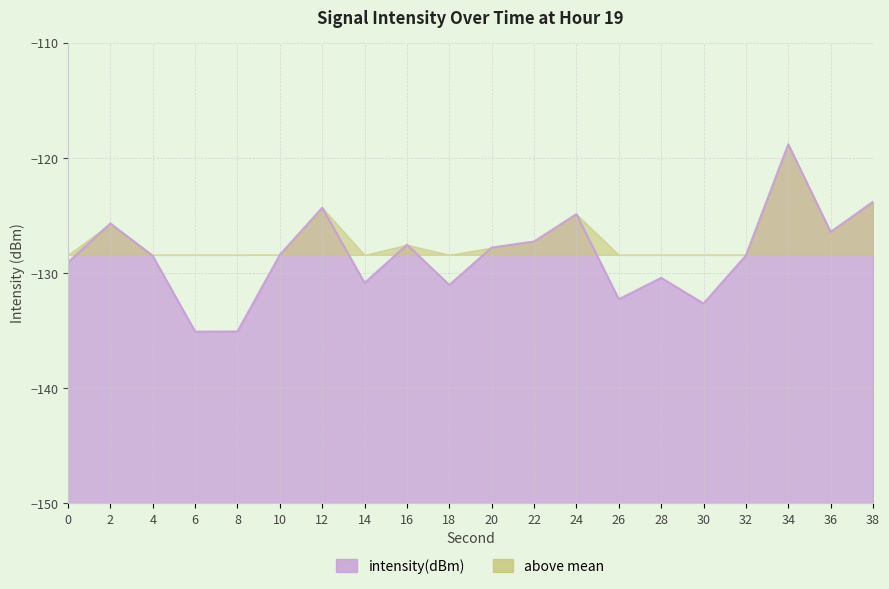

At which category does the chart reach its peak across all series?

34